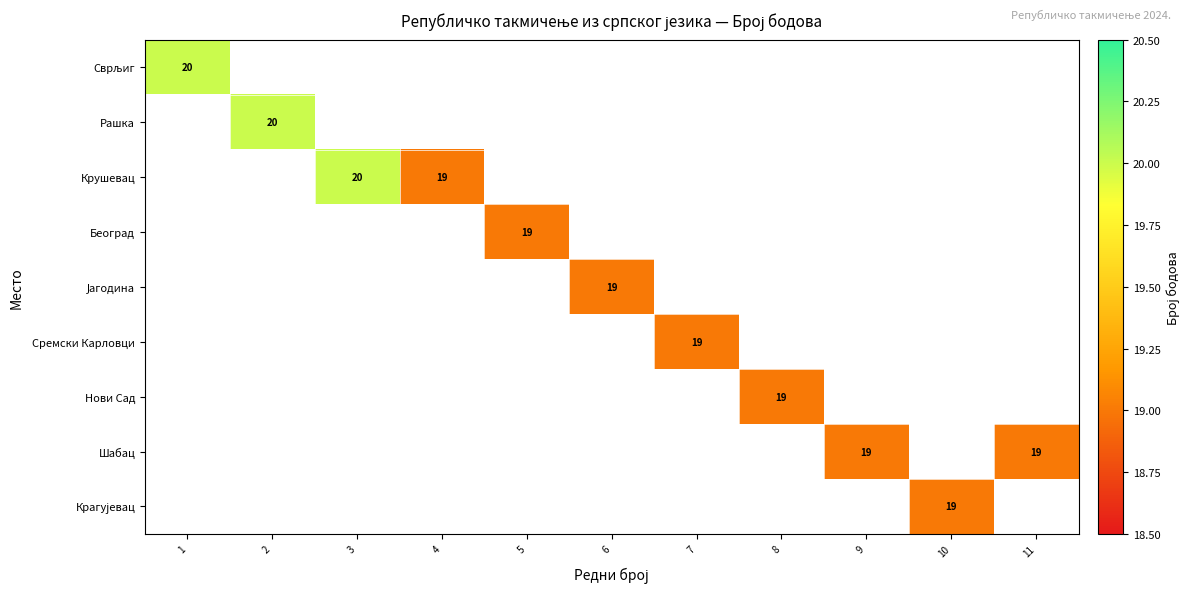

The value of Сремски Карловци at 7 is 19.0. True or false?

True